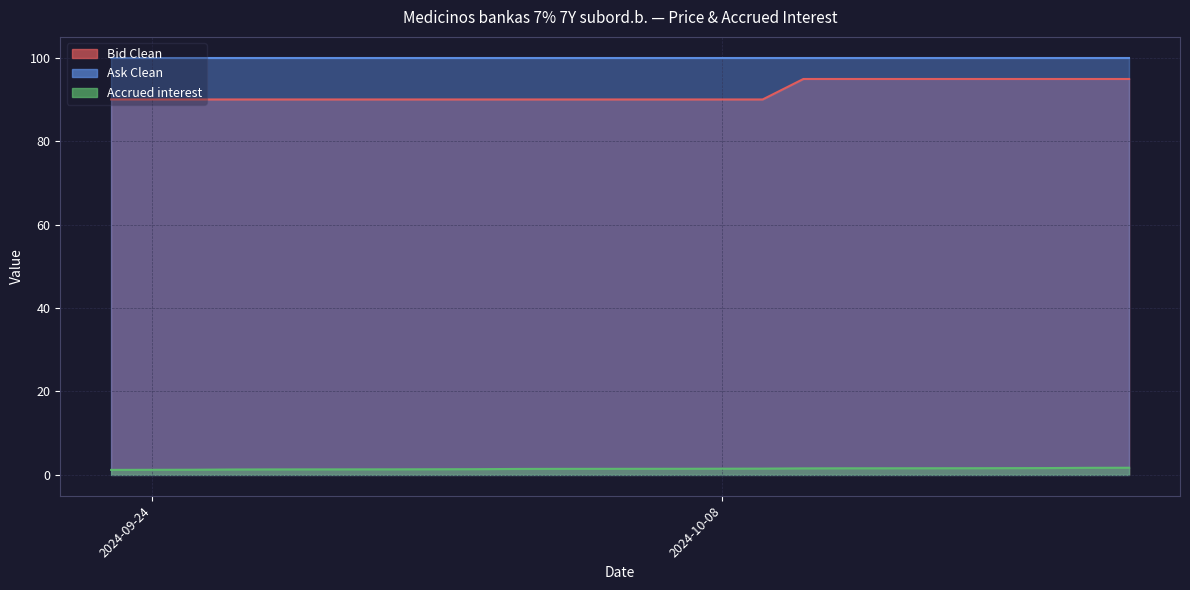

Which series has the largest total across all categories?

Ask Clean